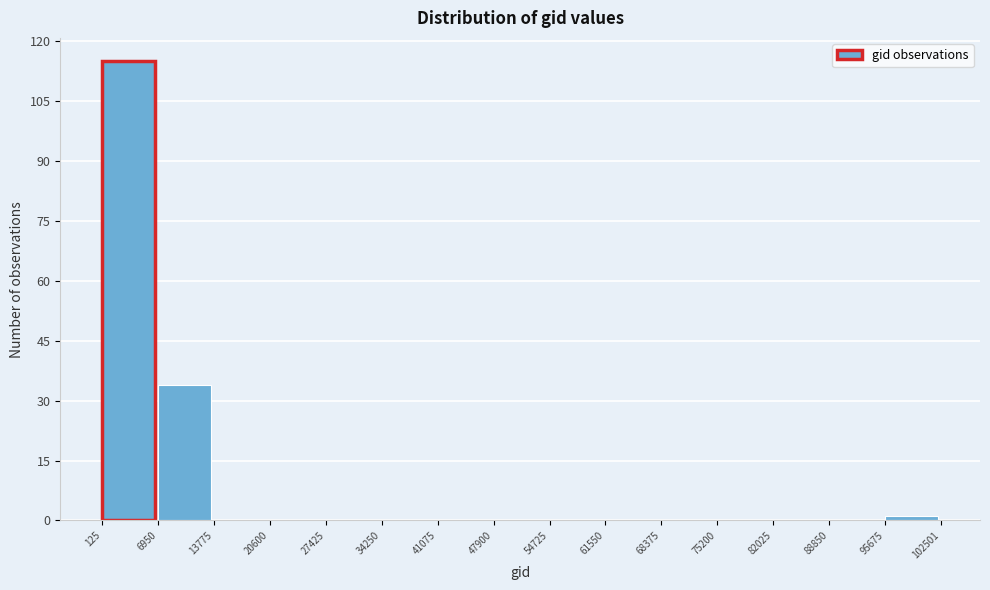

Reading left to right, list every bar in this chart as the range it spans on the x-axis followed by its height. The values are not printed on the chart, so give them approximately, as read against the axis.

125 to 6950: 116
6950 to 13775: 34
13775 to 20600: 0
20600 to 27425: 0
27425 to 34250: 0
34250 to 41075: 0
41075 to 47900: 0
47900 to 54725: 0
54725 to 61550: 0
61550 to 68375: 0
68375 to 75200: 0
75200 to 82025: 0
82025 to 88850: 0
88850 to 95675: 0
95675 to 102501: under 2